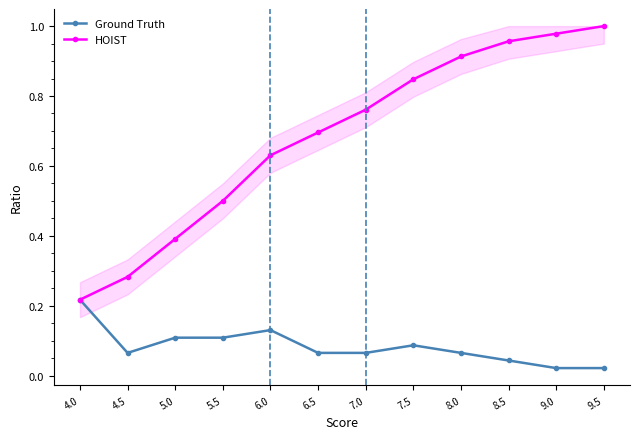

What is the label of the 5th point from the left?

6.0